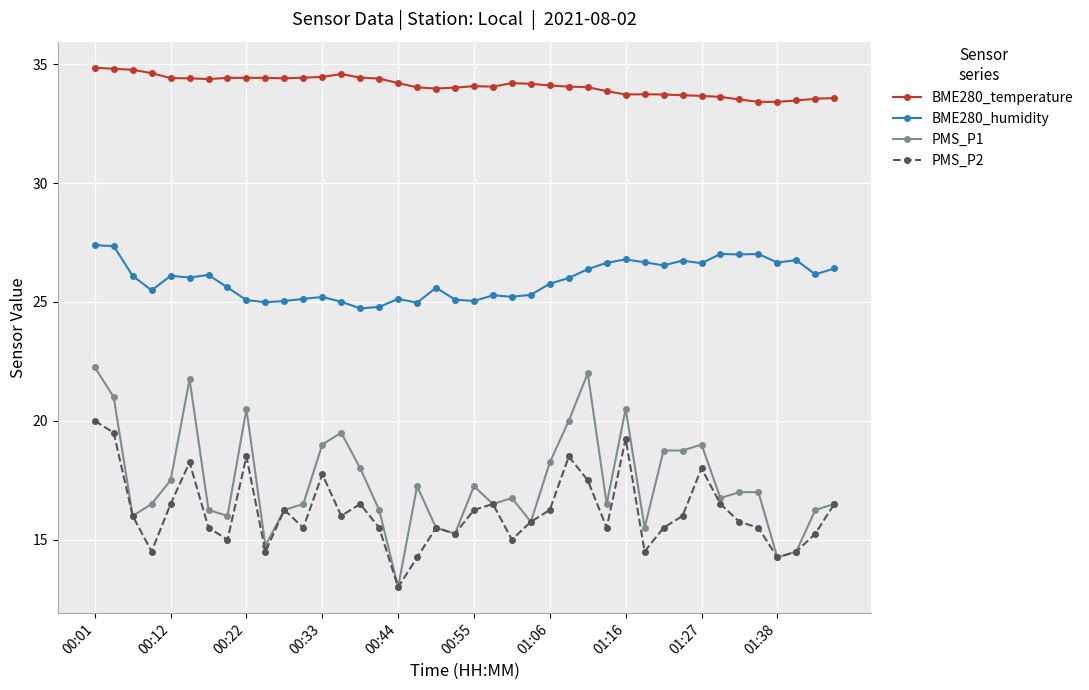

True or false: PMS_P1 and BME280_humidity cross at least once.

False